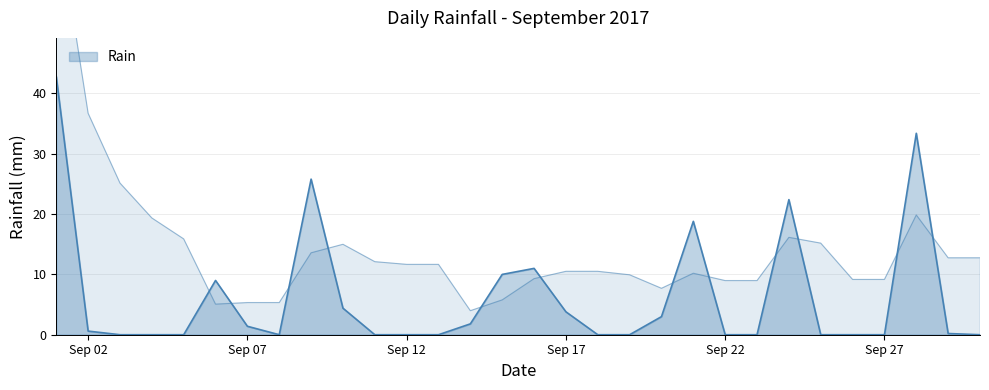

How many interior local valleys (lower than both neighbors) does the data have?

1